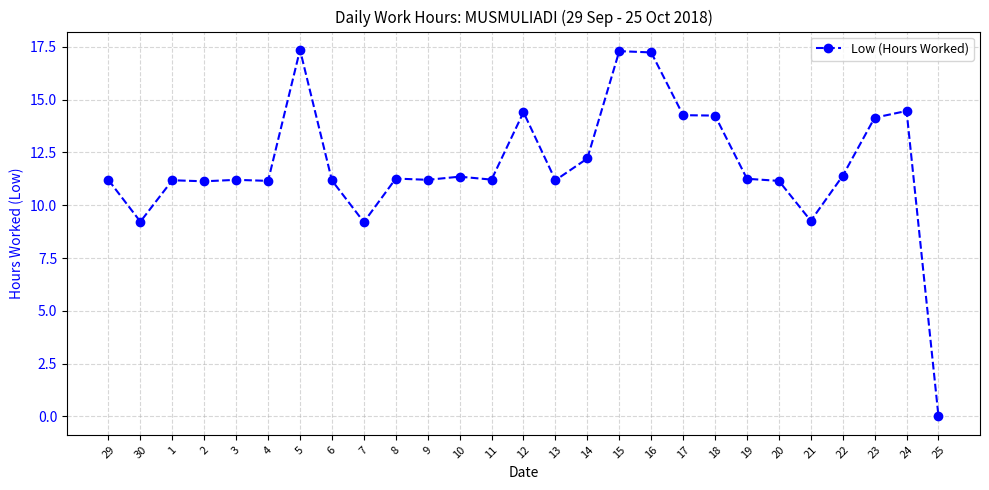

What is the approximate value at 6?

11.2